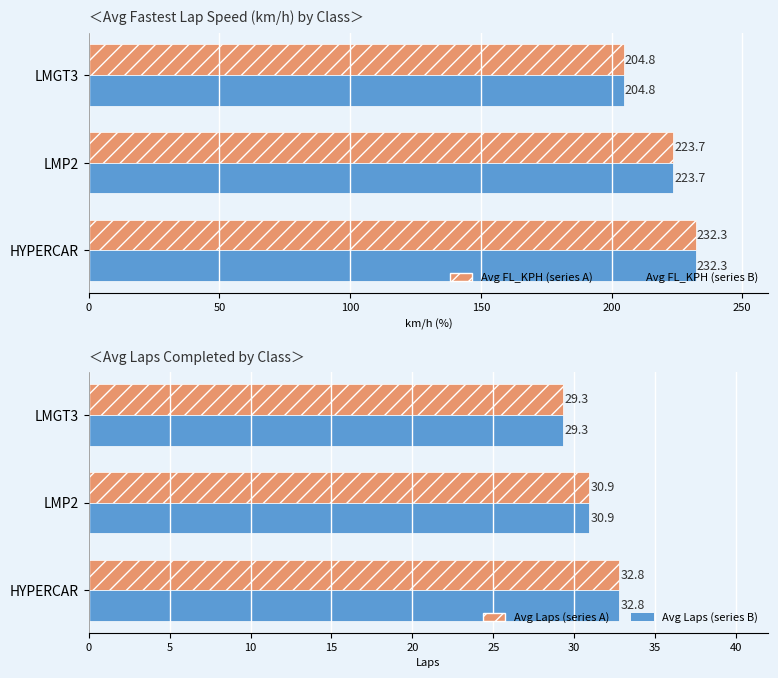

Reading right to left, transcribe all the data shown in this chart.

Avg FL_KPH (2020-equiv): 204.8	223.7	232.3
Avg FL_KPH (2021-equiv): 204.8	223.7	232.3
Avg Laps (series A): 29.3	30.9	32.8
Avg Laps (series B): 29.3	30.9	32.8